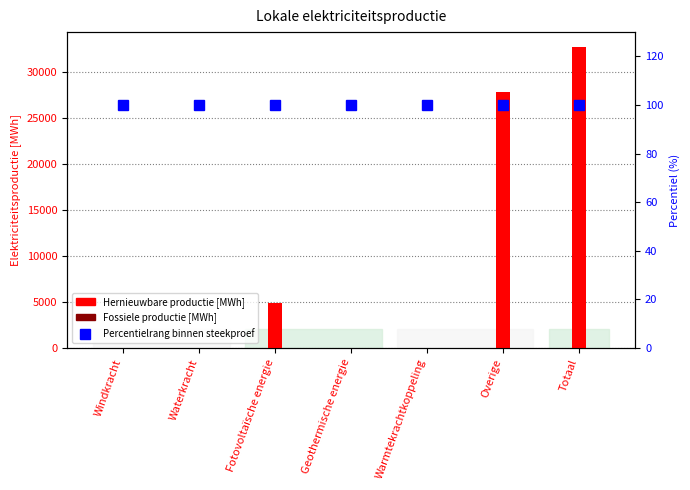

At which category is the sum across all series the highest?

Totaal